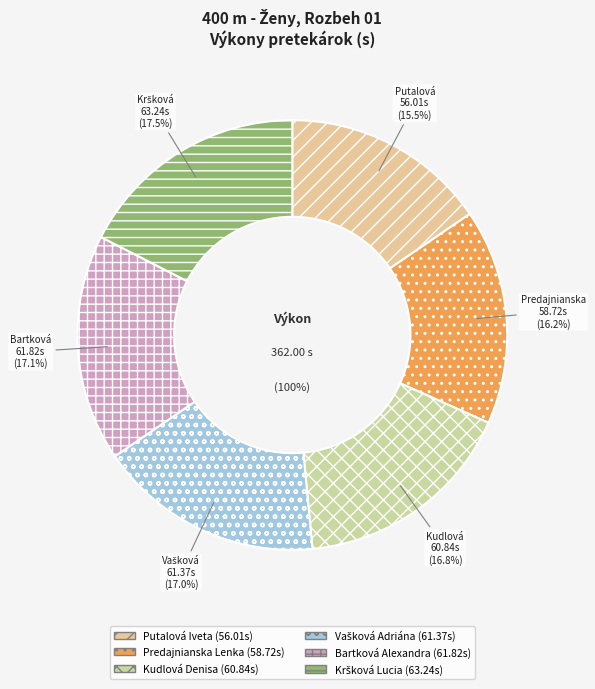

Count the number of slices in the pie.

6